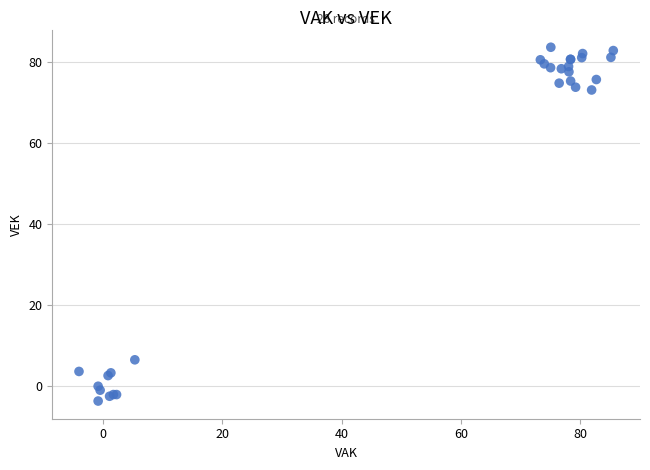

What Y value in the scatter plot is closest to 39?

6.5